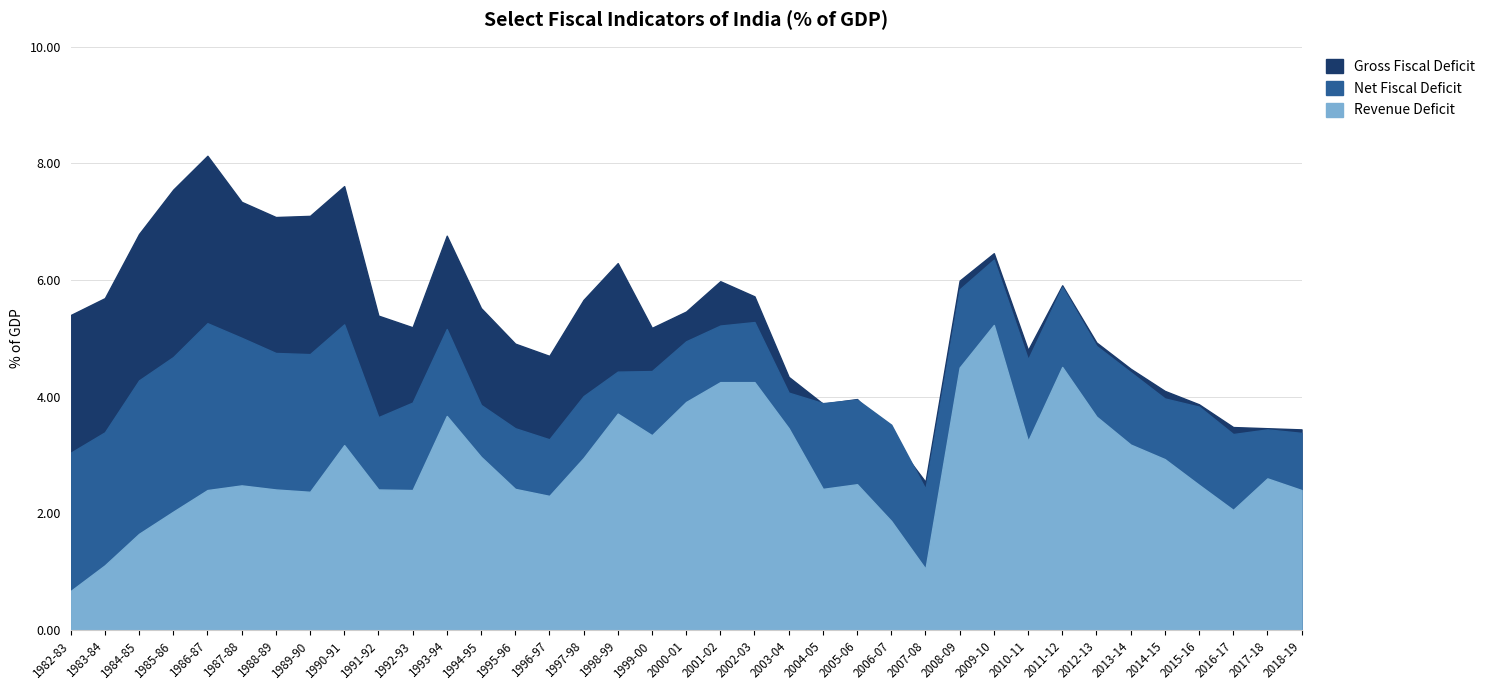

Which category has the highest value across all series?

1986-87